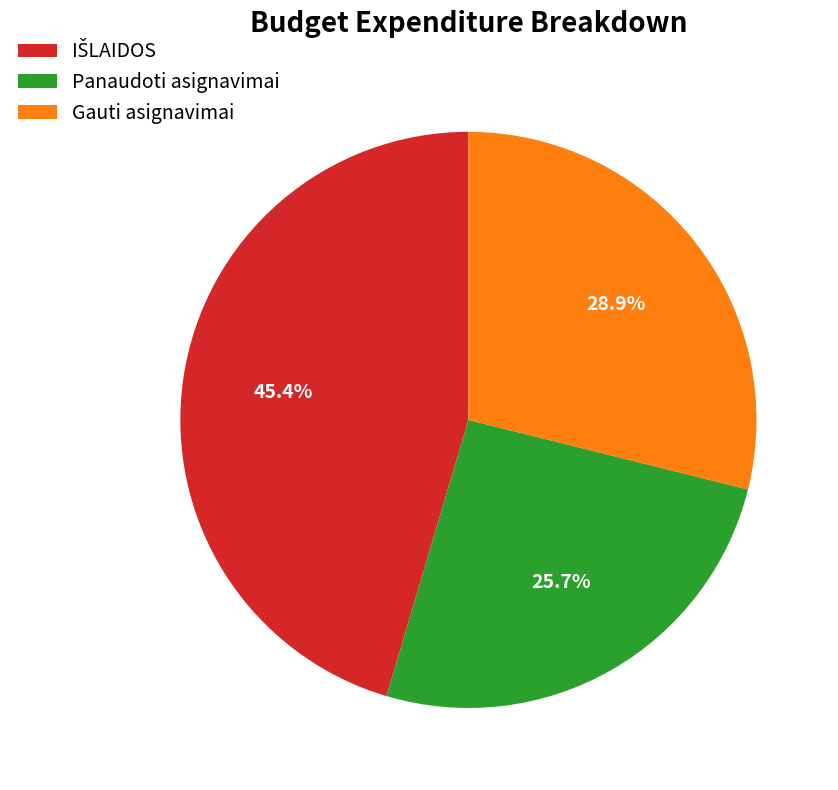

How many segments does this pie chart have?

3